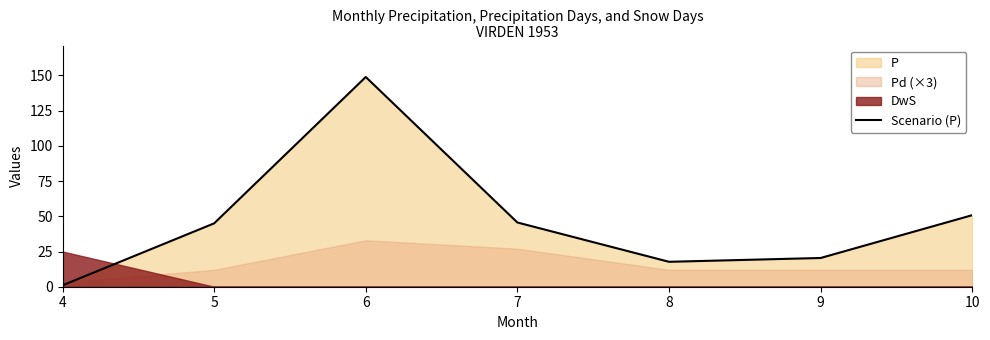

Reading right to left, extract all data points from this chart.

50.8	20.4	17.7	45.6	148.9	45.0	1.0